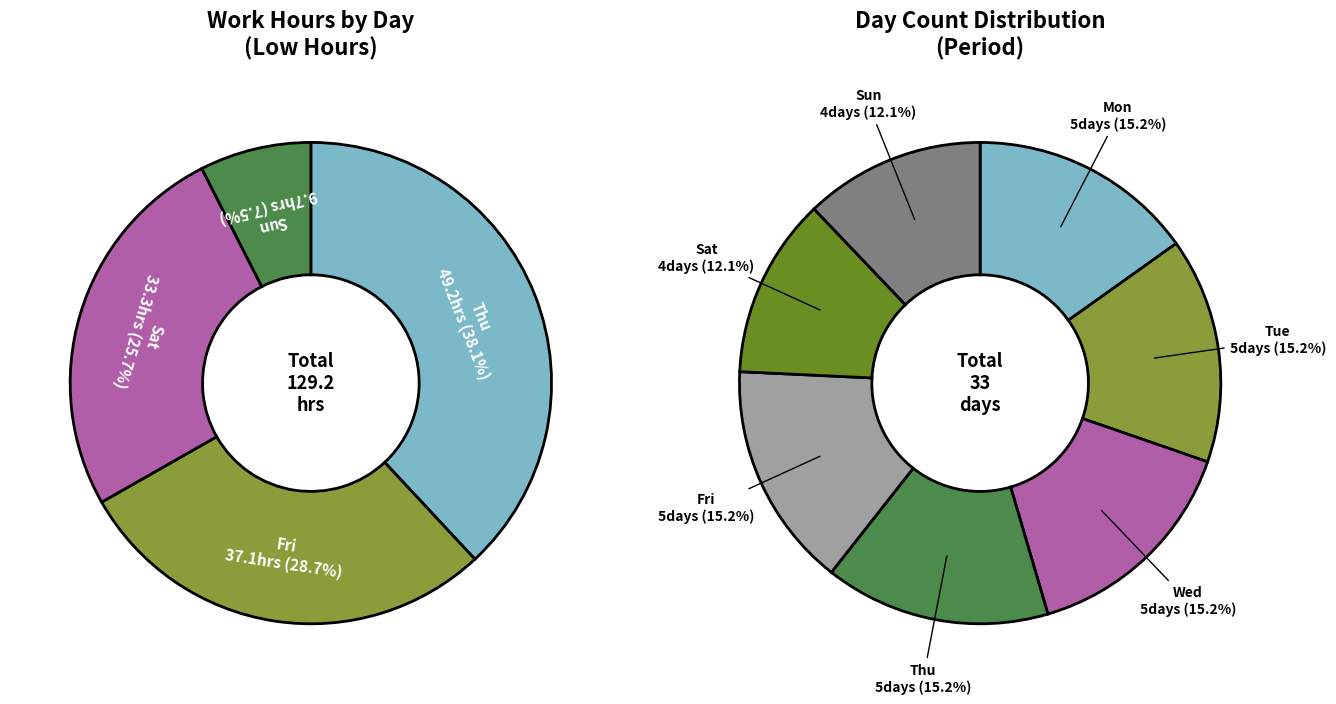

What portion of the pie excludes Wed?

100.0%